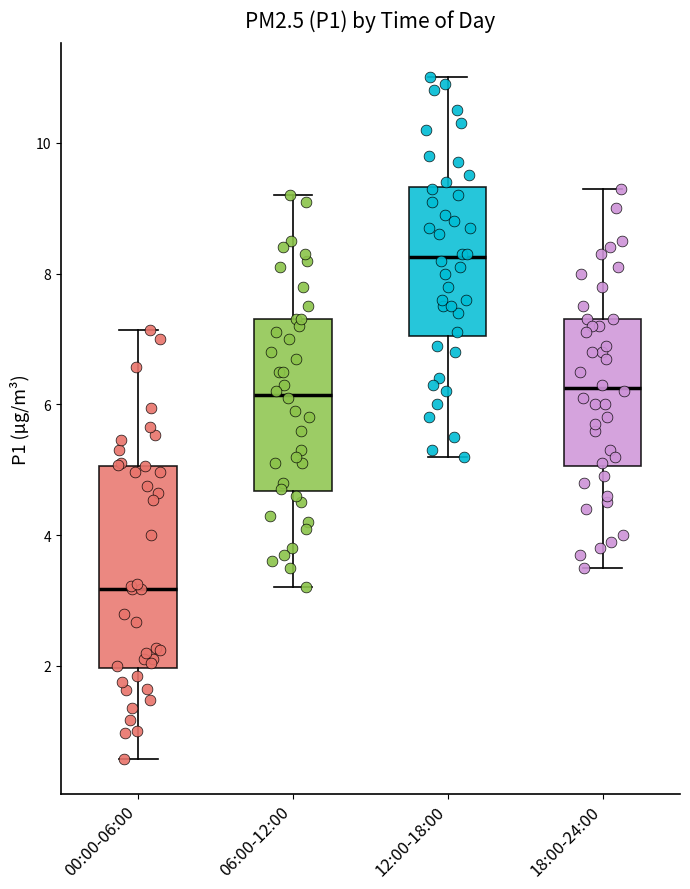

Which box is the tallest, from its lower edge to its upper edge?

00:00-06:00